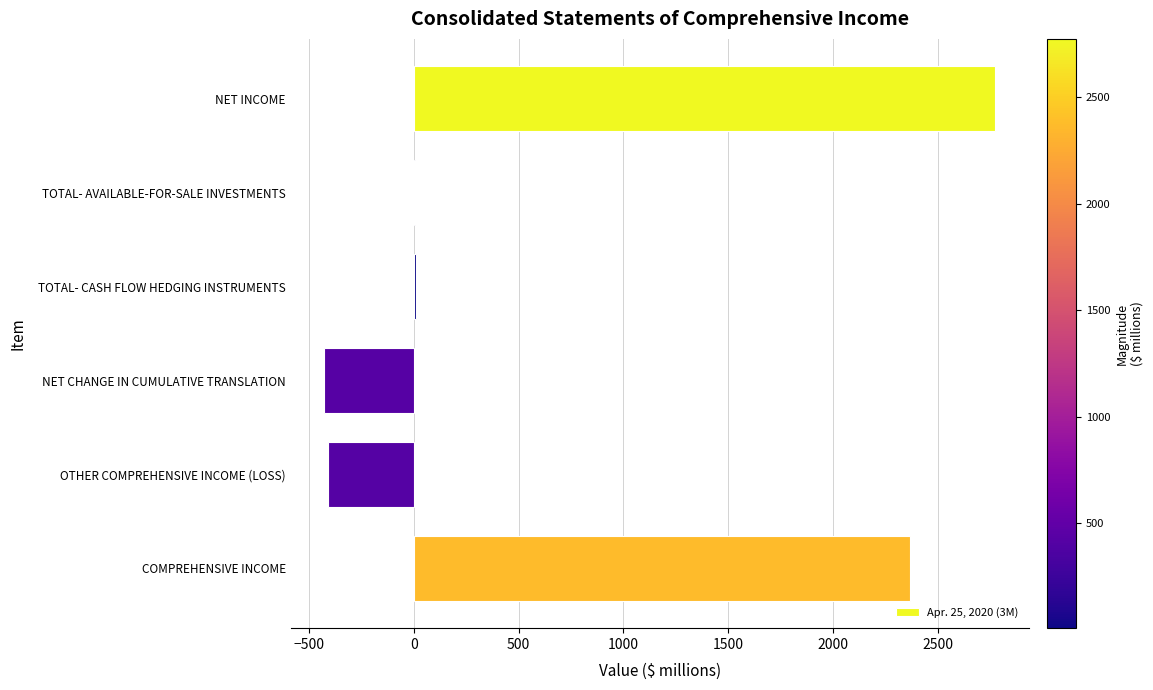

Which category has the highest value across all series?

NET INCOME